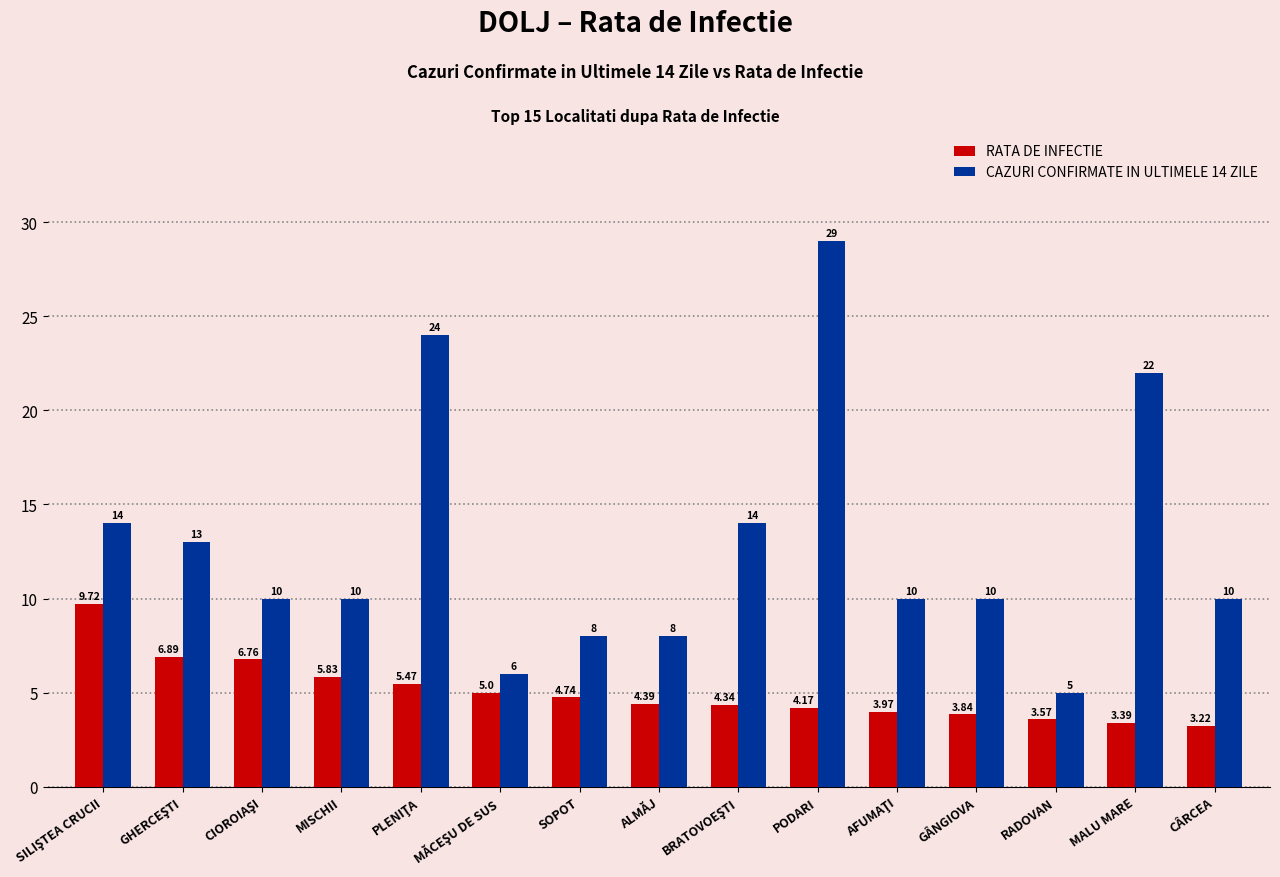

At how many categories does at least one series exceed 28?

1